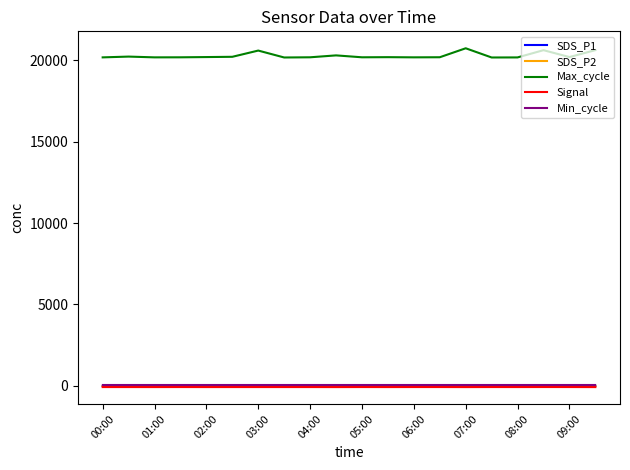

Does the chart display data point markers on the line(s)?

No